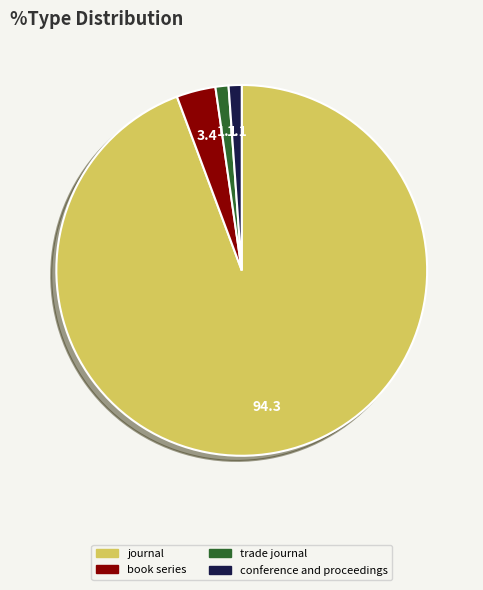

Is the sum of conference and proceedings and book series greater than half?

No